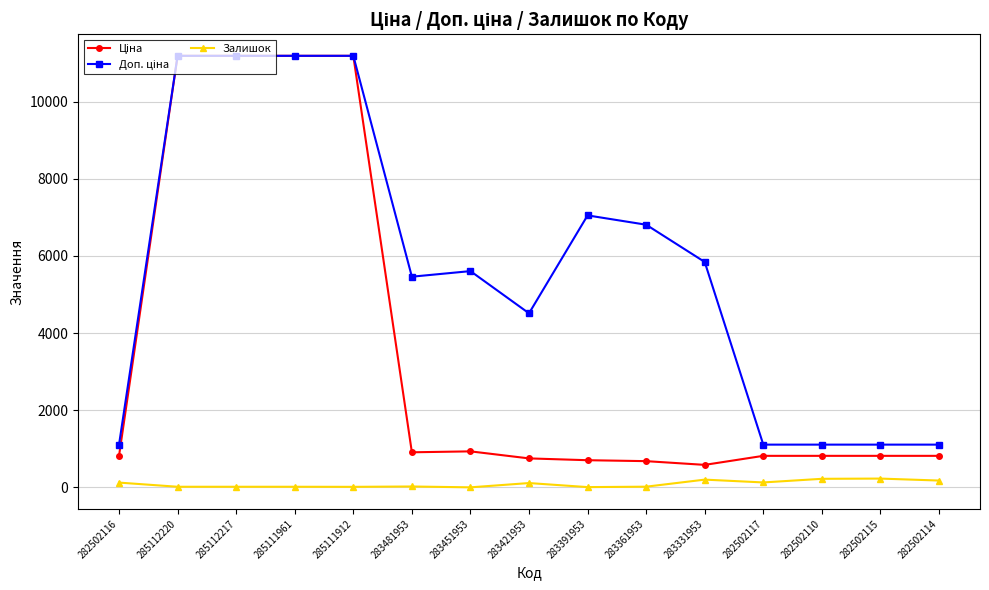

At how many categories does at least one series exceed 1828?

10